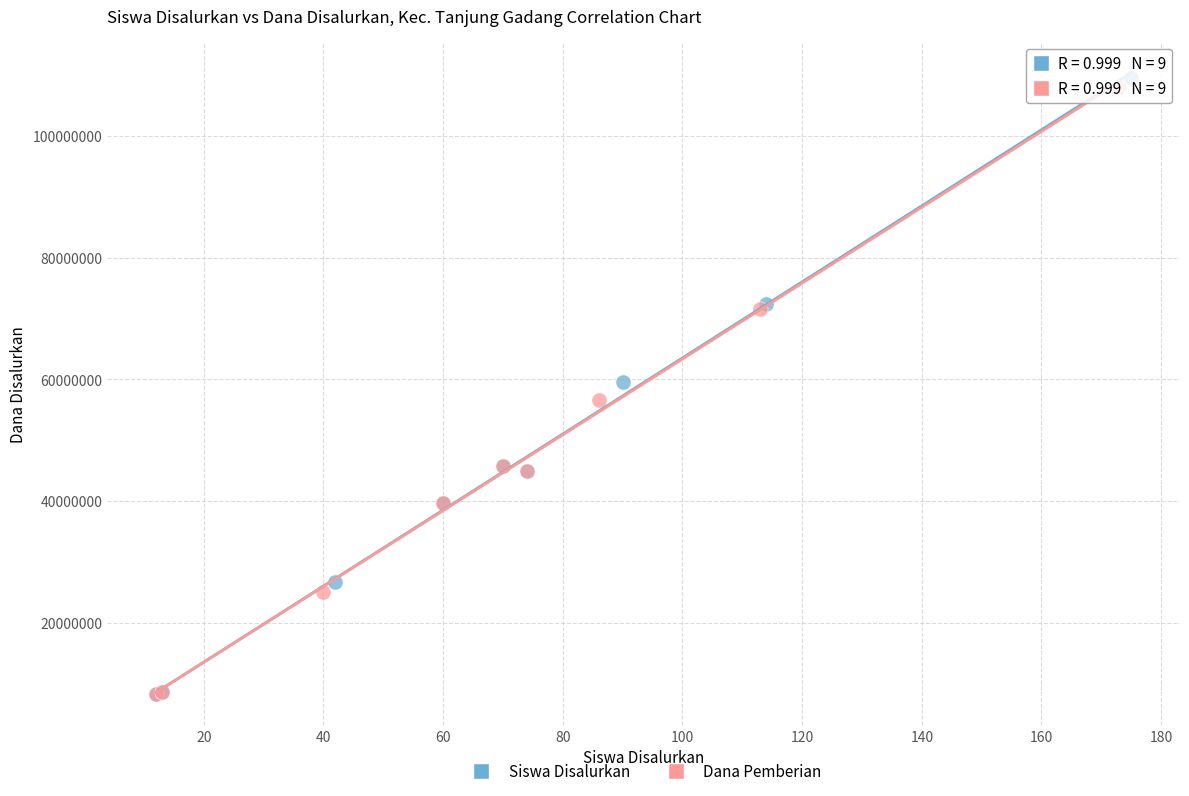

Which series has the widest spread of Y values?

Siswa Disalurkan